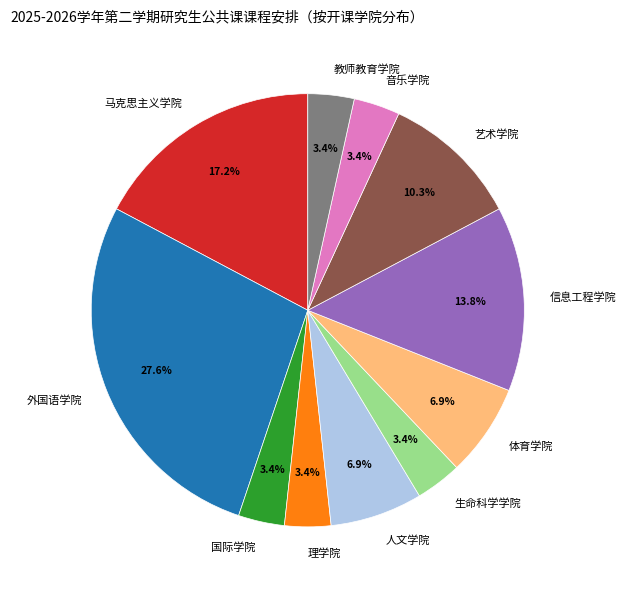

How many segments does this pie chart have?

11